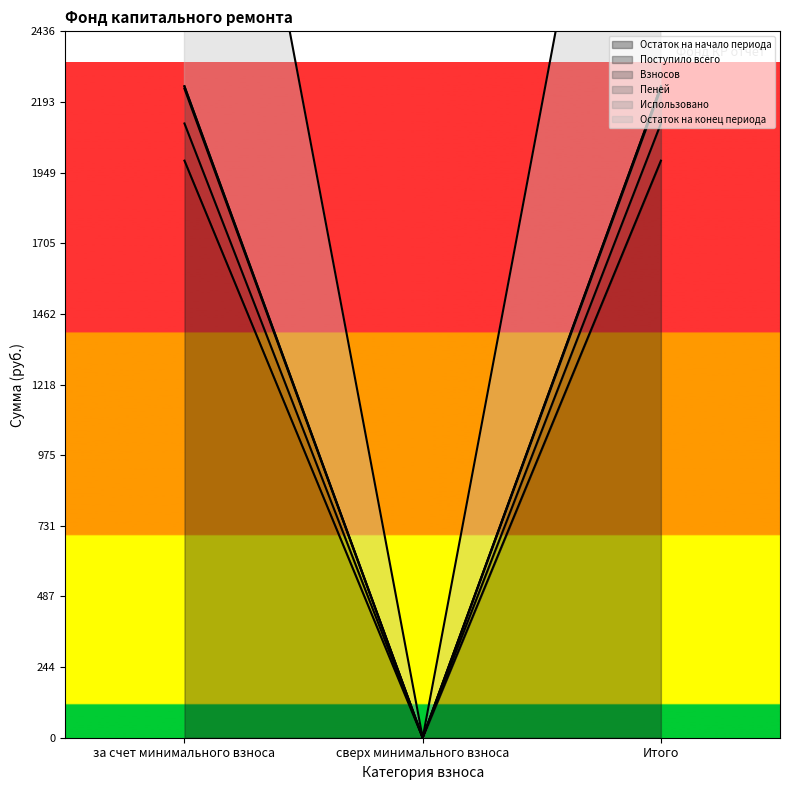

Which series has the largest range (max minus min)?

Остаток на конец периода